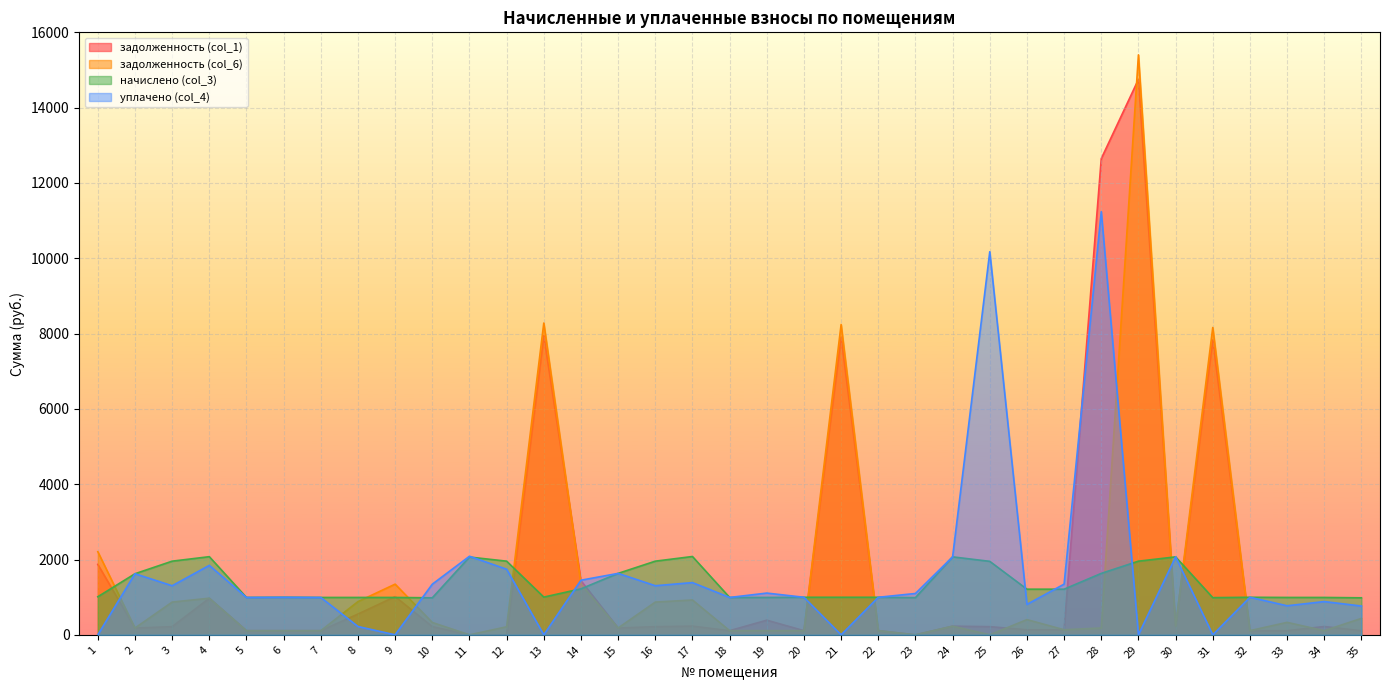

Count the number of data series in this chart.

4